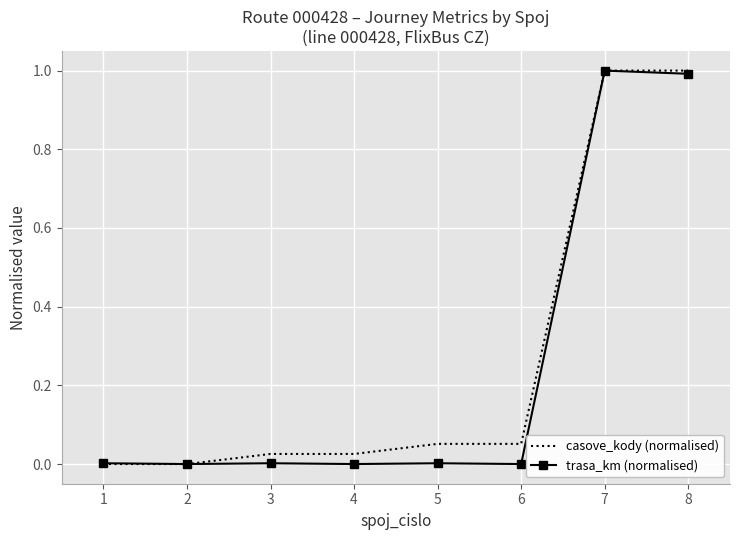

Between 4 and 8, which series saw the biggest shift?

trasa_km (normalised)